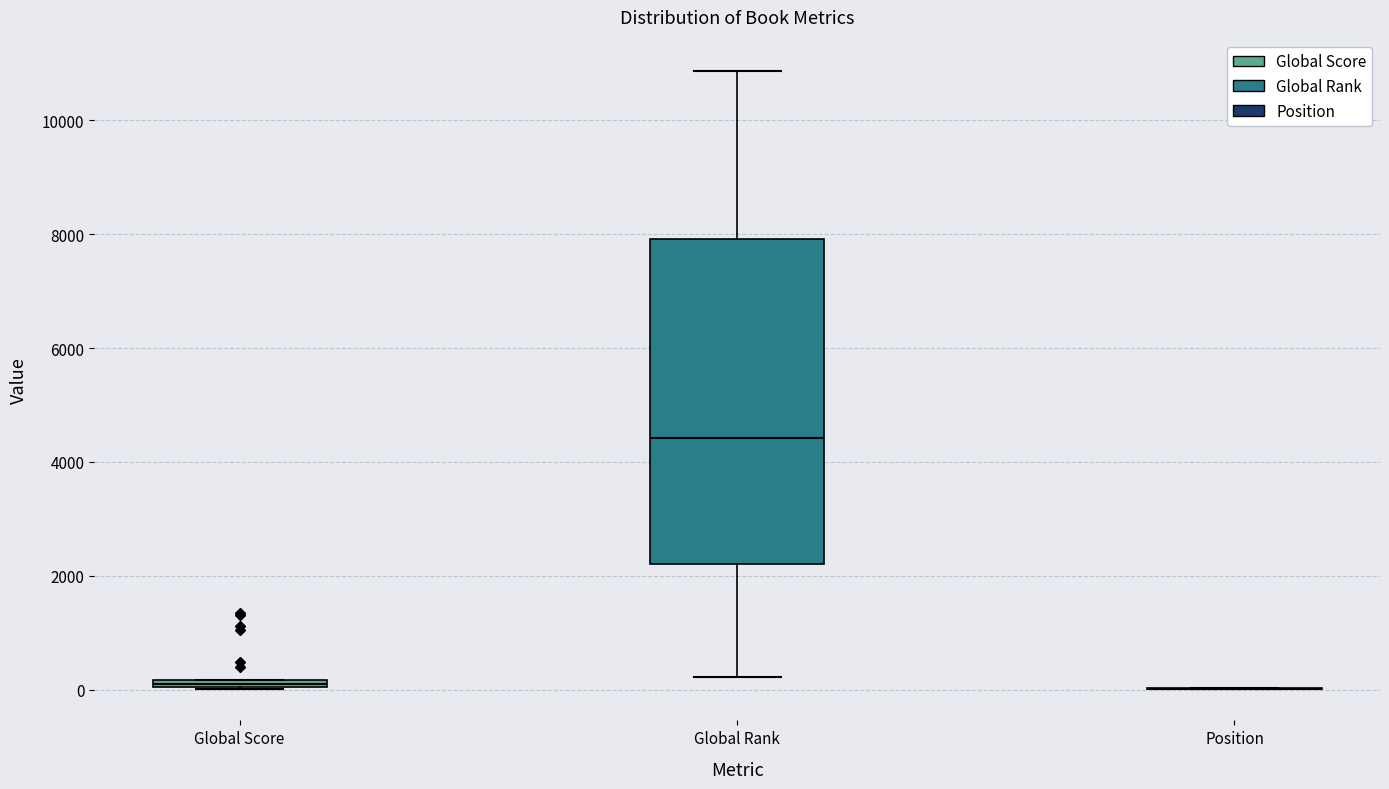

Which box is the tallest, from its lower edge to its upper edge?

Global Rank